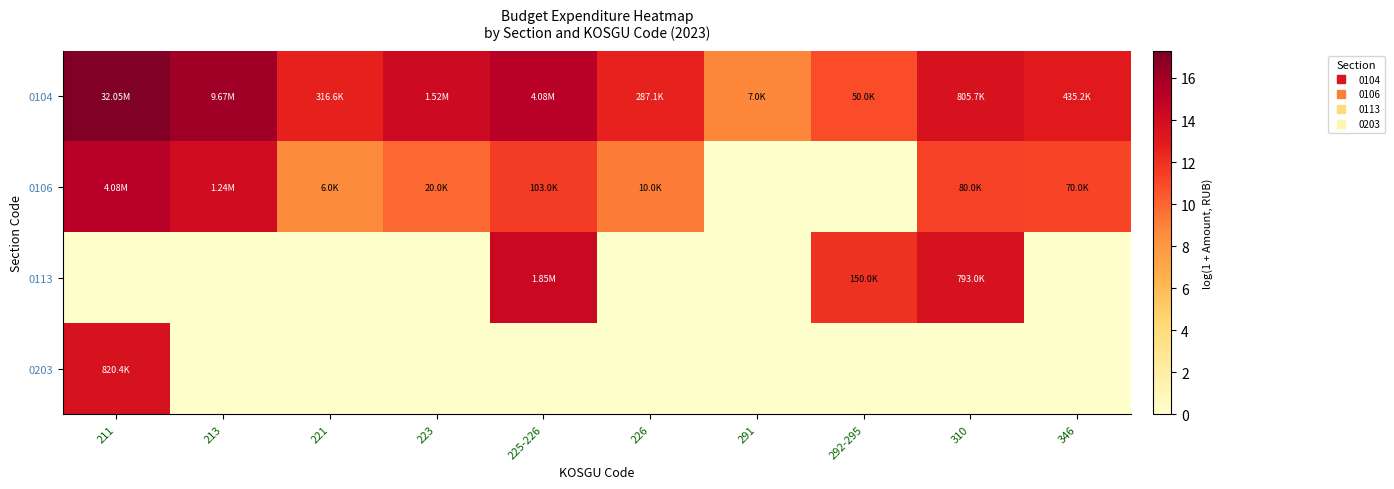

Reading left to right, transcribe all the data shown in this chart.

0104: 211=17.3	213=16.1	221=12.7	223=14.2	225-226=15.2	226=12.6	291=8.9	292-295=10.8	310=13.6	346=13.0
0106: 211=15.2	213=14.0	221=8.7	223=9.9	225-226=11.5	226=9.2	291=0.0	292-295=0.0	310=11.3	346=11.2
0113: 211=0.0	213=0.0	221=0.0	223=0.0	225-226=14.4	226=0.0	291=0.0	292-295=11.9	310=13.6	346=0.0
0203: 211=13.6	213=0.0	221=0.0	223=0.0	225-226=0.0	226=0.0	291=0.0	292-295=0.0	310=0.0	346=0.0